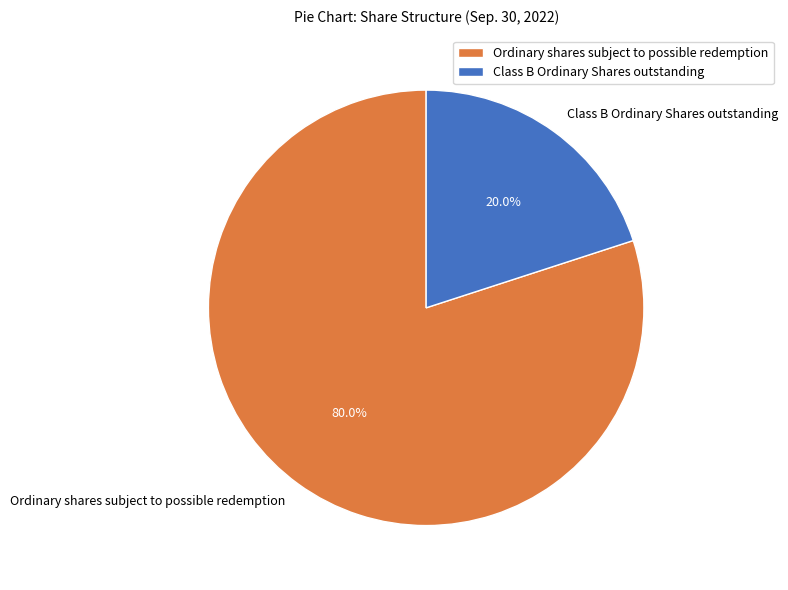

What is the ratio of the value at Class B Ordinary Shares outstanding to the value at Ordinary shares subject to possible redemption?

0.2